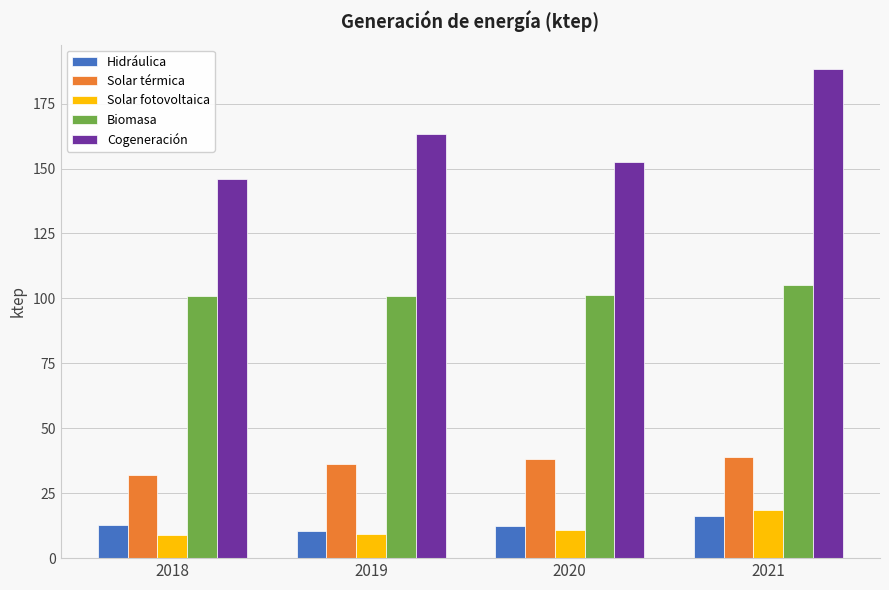

How many groups of bars are there?

4